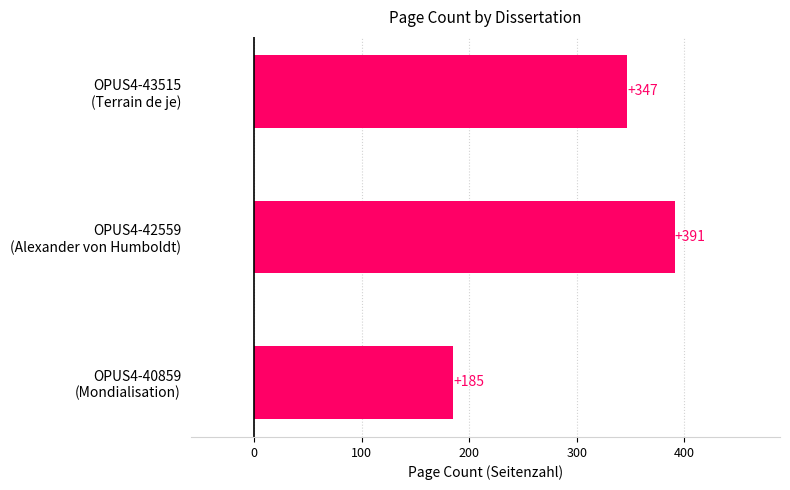

What is the greatest value displayed?

391